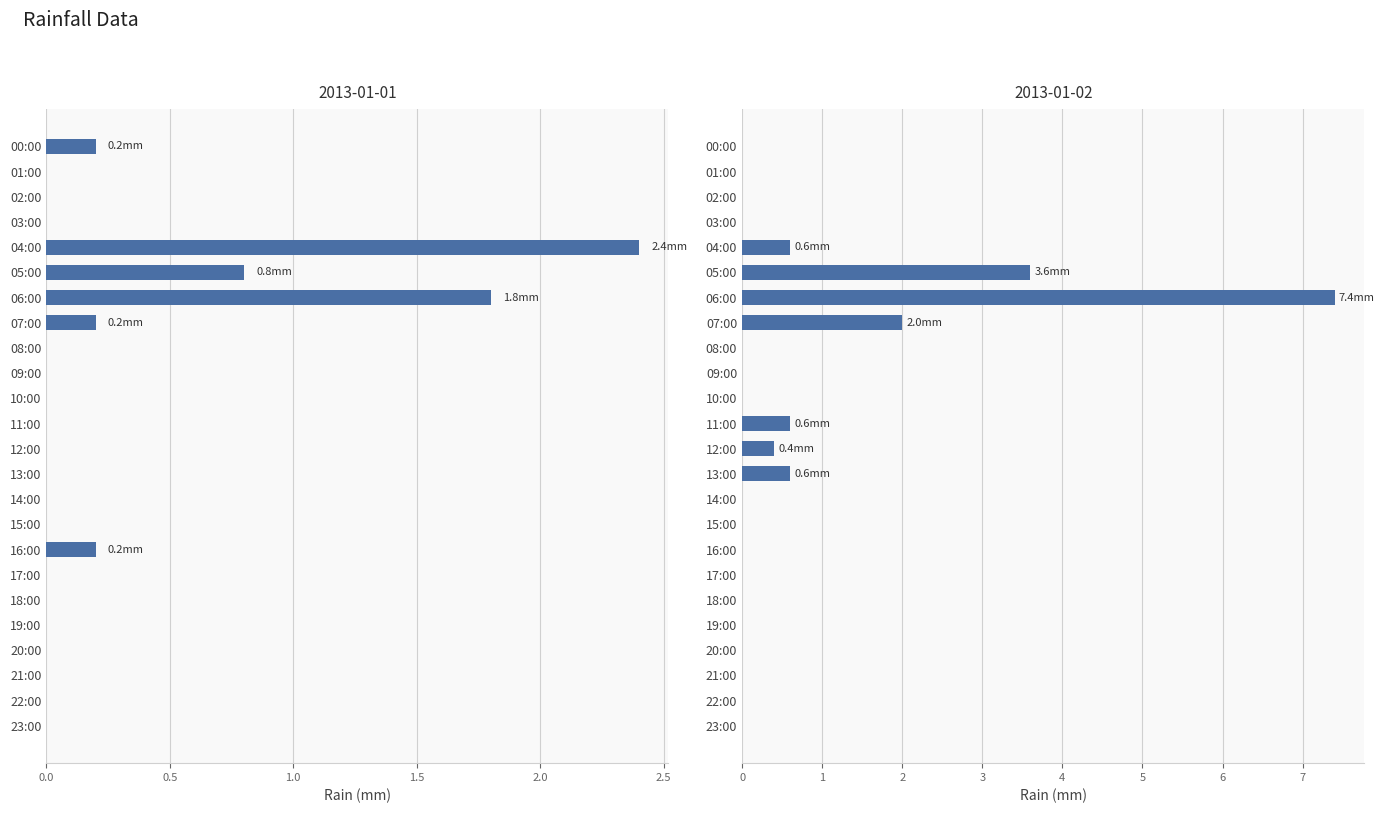

Does the chart contain any negative values?

No